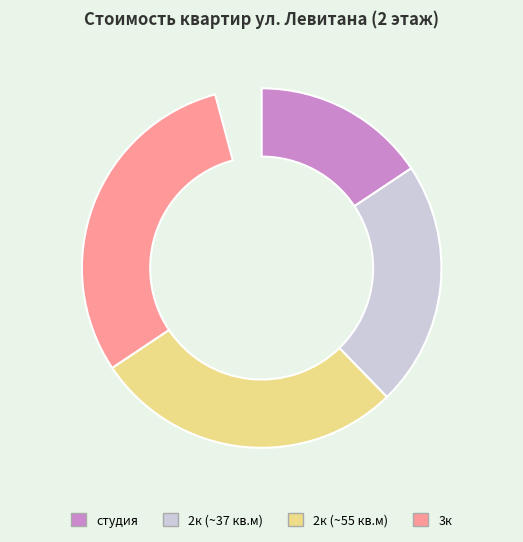

The 3к, 1 секция slice represents 7% of the pie. True or false?

False